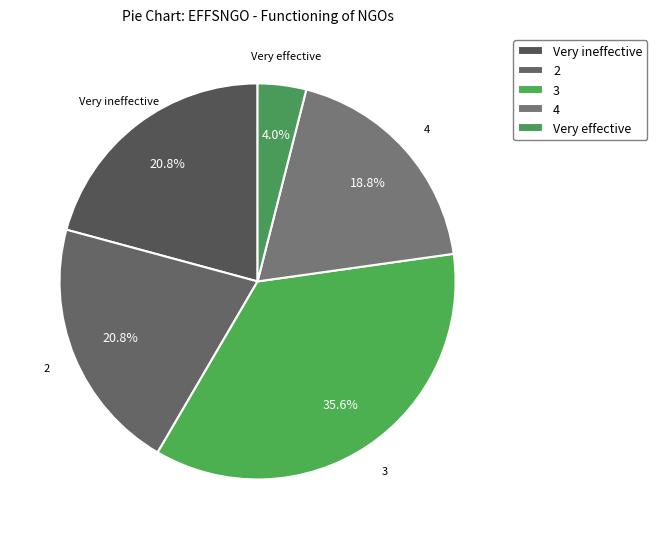

Does Very effective represent more than half of the total?

No